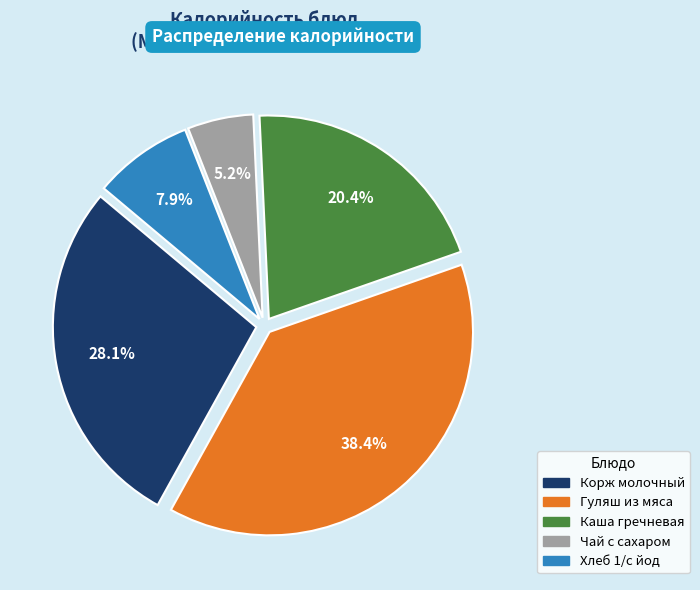

Does any single category account for the majority?

No